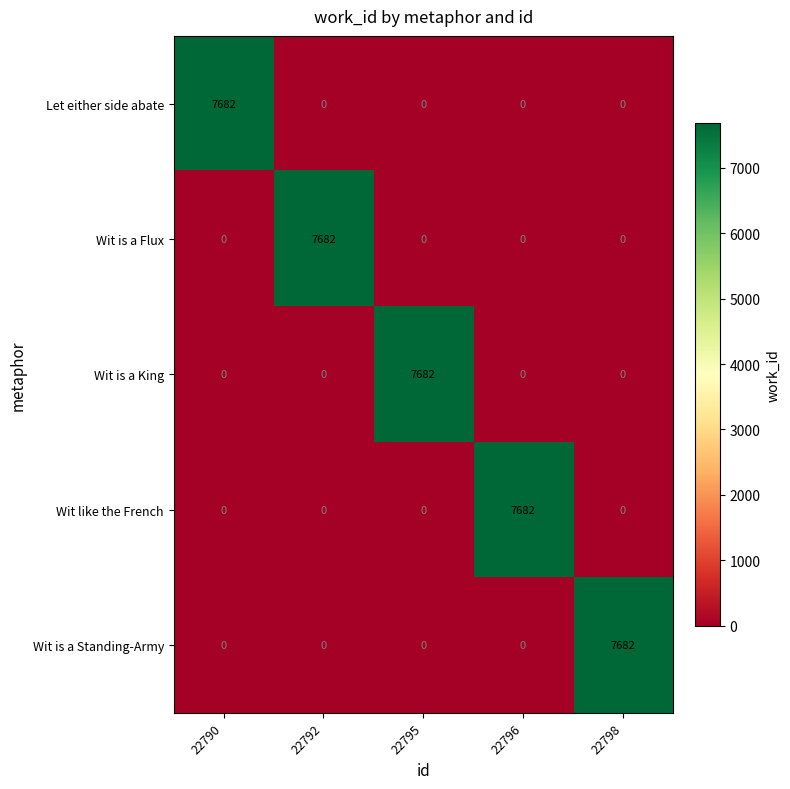

Is the value of Wit is a Flux at 22792 greater than the value of Wit like the French at 22792?

Yes